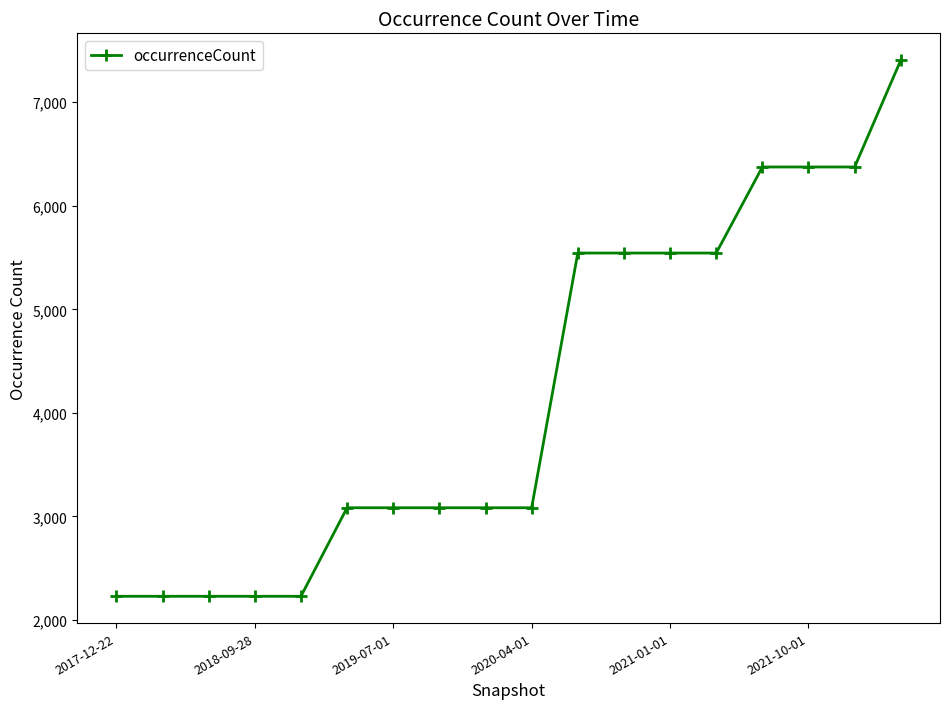

What is the difference between the second highest and minimum values?

4146